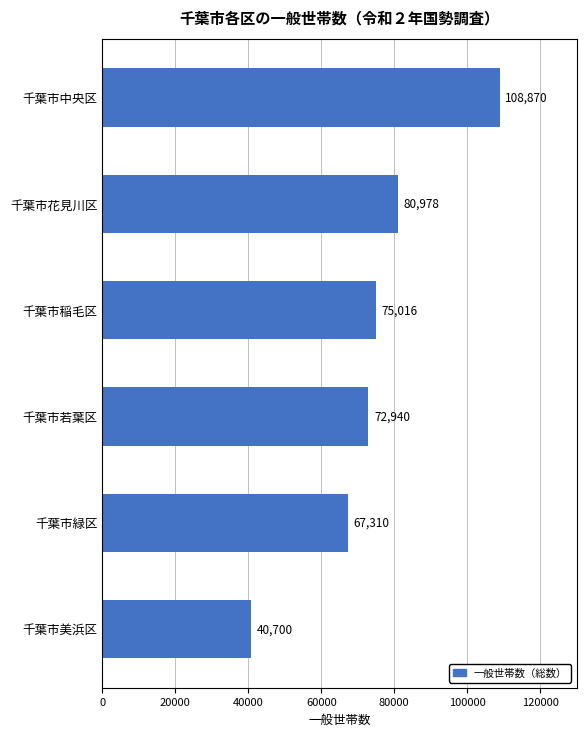

The value at 千葉市稲毛区 is 75016. True or false?

True